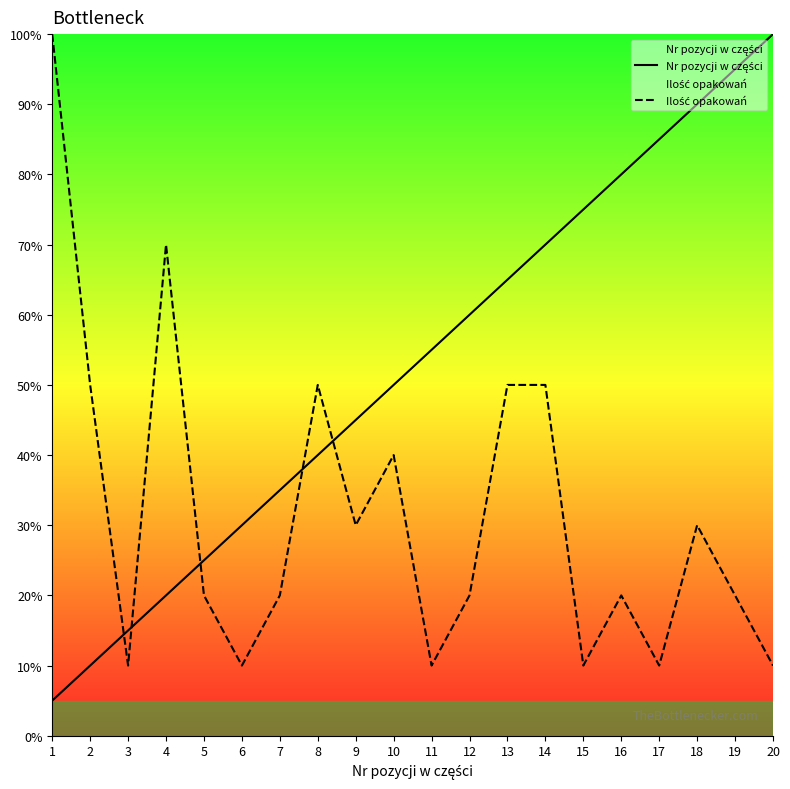

Is the value of Ilość opakowań at 3 greater than the value of Nr pozycji w części at 10?

No